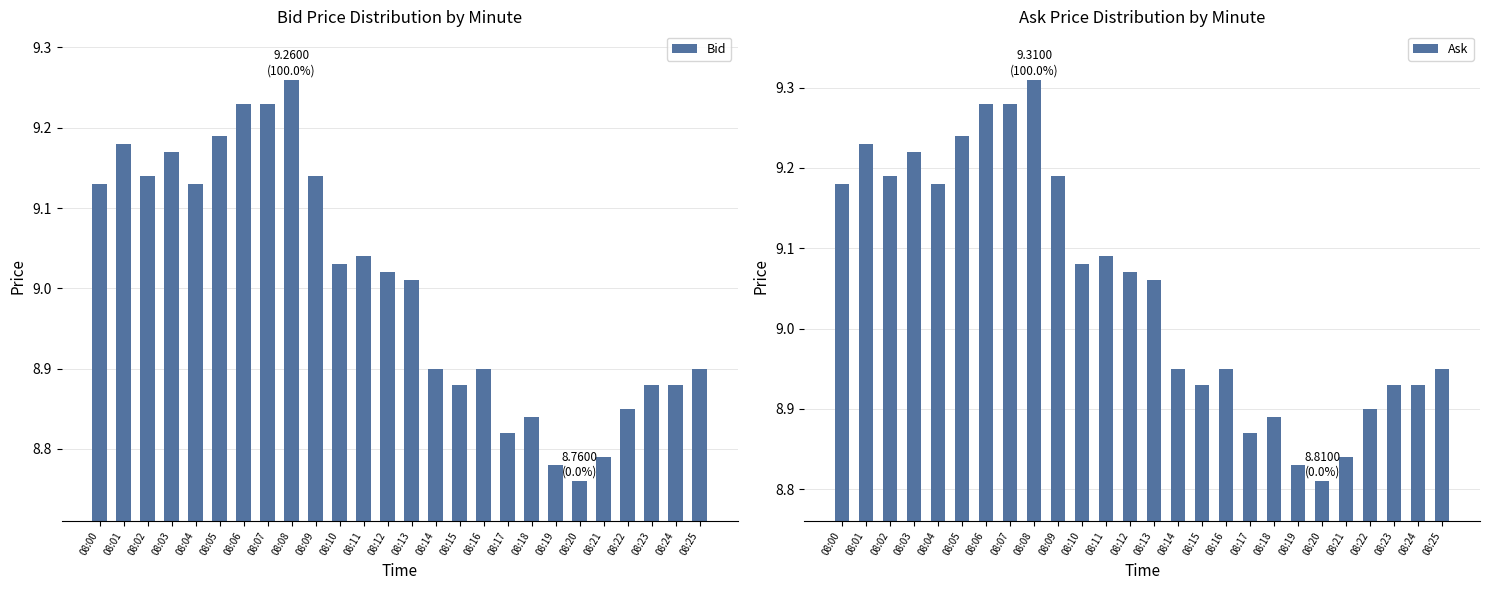

What is the total value across all series at 08:02?

18.3